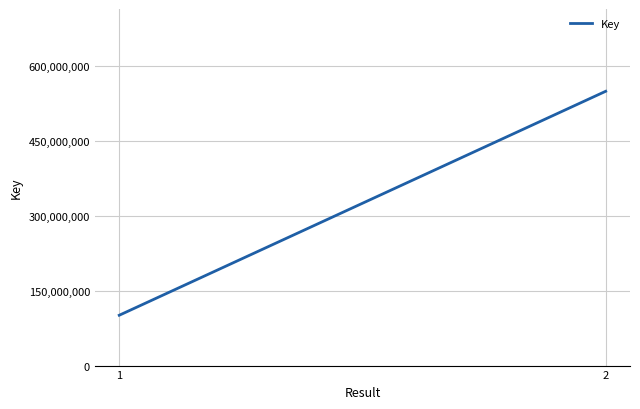

Reading left to right, list all the values displayed in this chart.

1=100704960	2=548763025